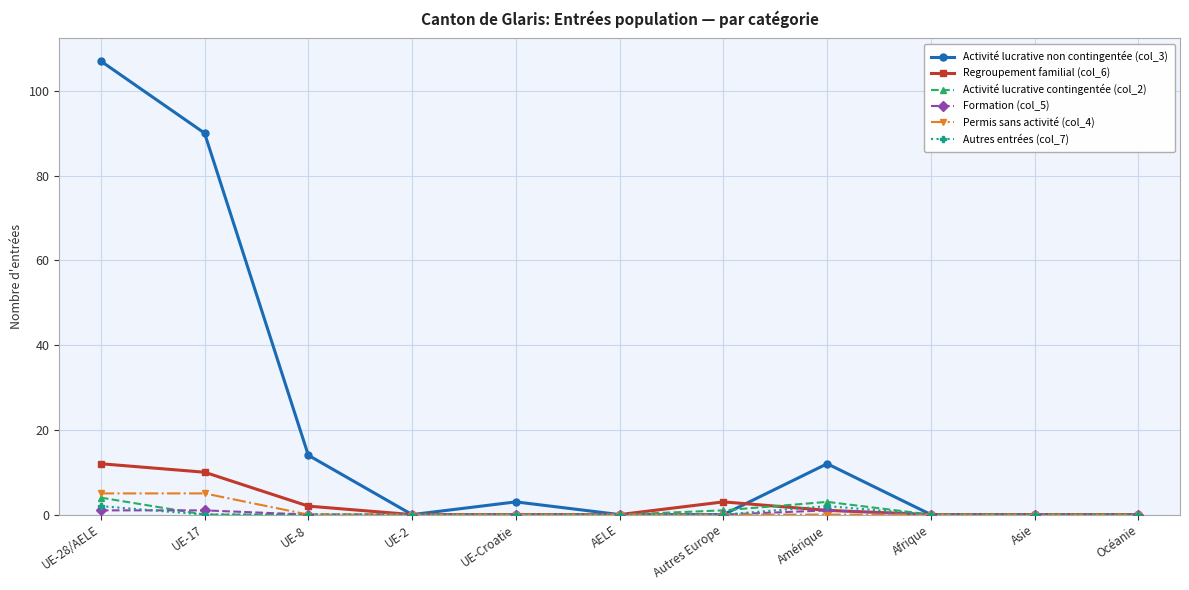

What is the difference between the maximum and second lowest values in the Regroupement familial (col_6) series?

12